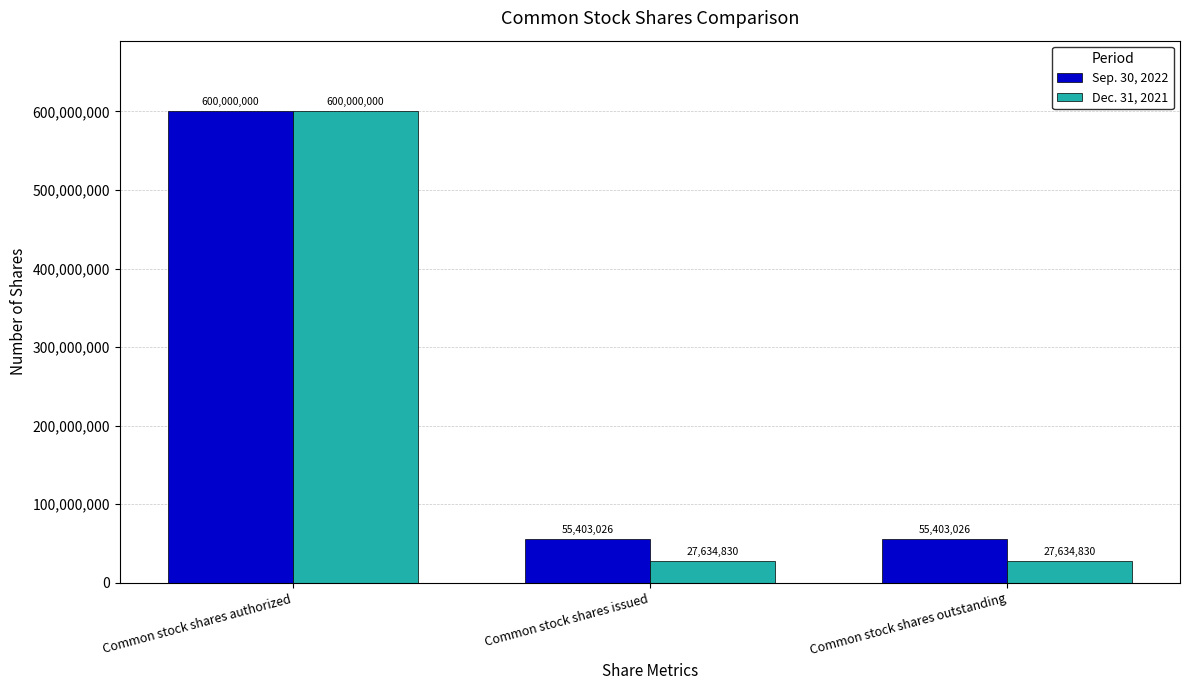

Reading left to right, what are all the values shown in this chart?

Sep. 30, 2022: Common stock shares authorized=600000000	Common stock shares issued=55403026	Common stock shares outstanding=55403026
Dec. 31, 2021: Common stock shares authorized=600000000	Common stock shares issued=27634830	Common stock shares outstanding=27634830